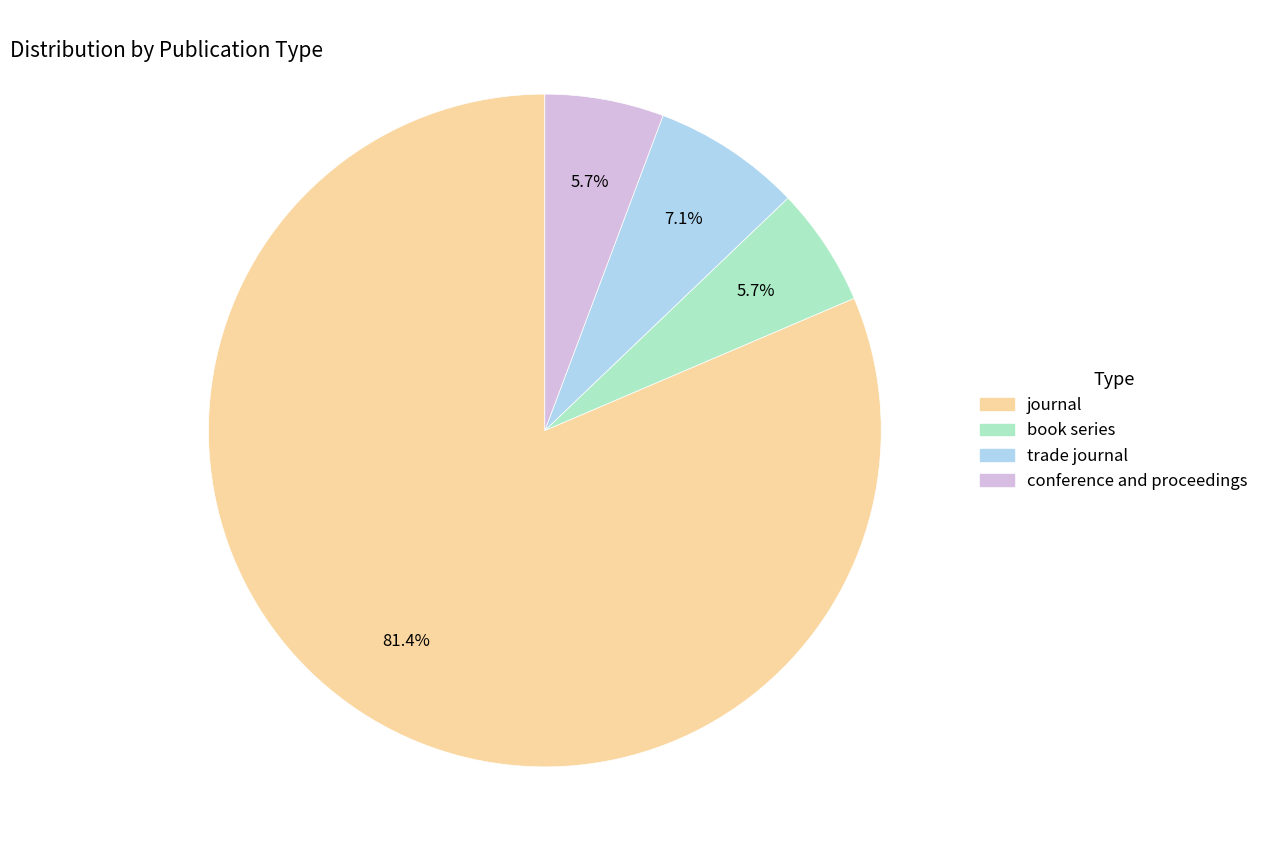

What is the largest slice in the pie chart?

journal